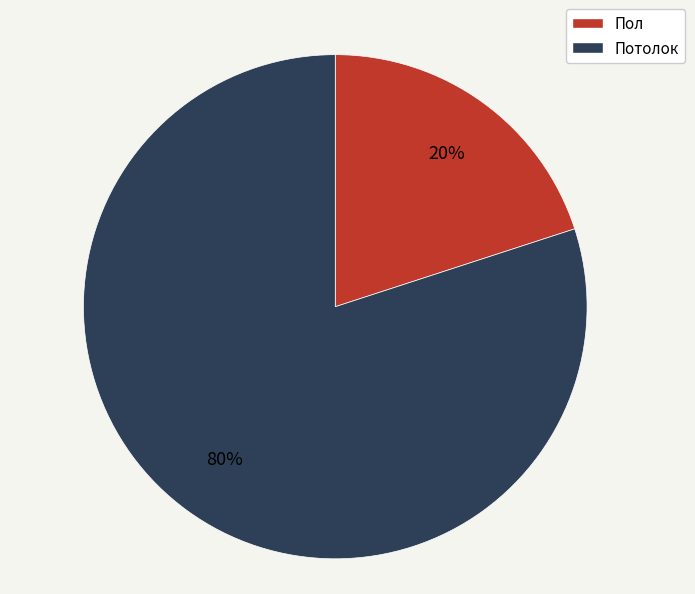

To the nearest percent, what percentage of the pie is Потолок?

80%